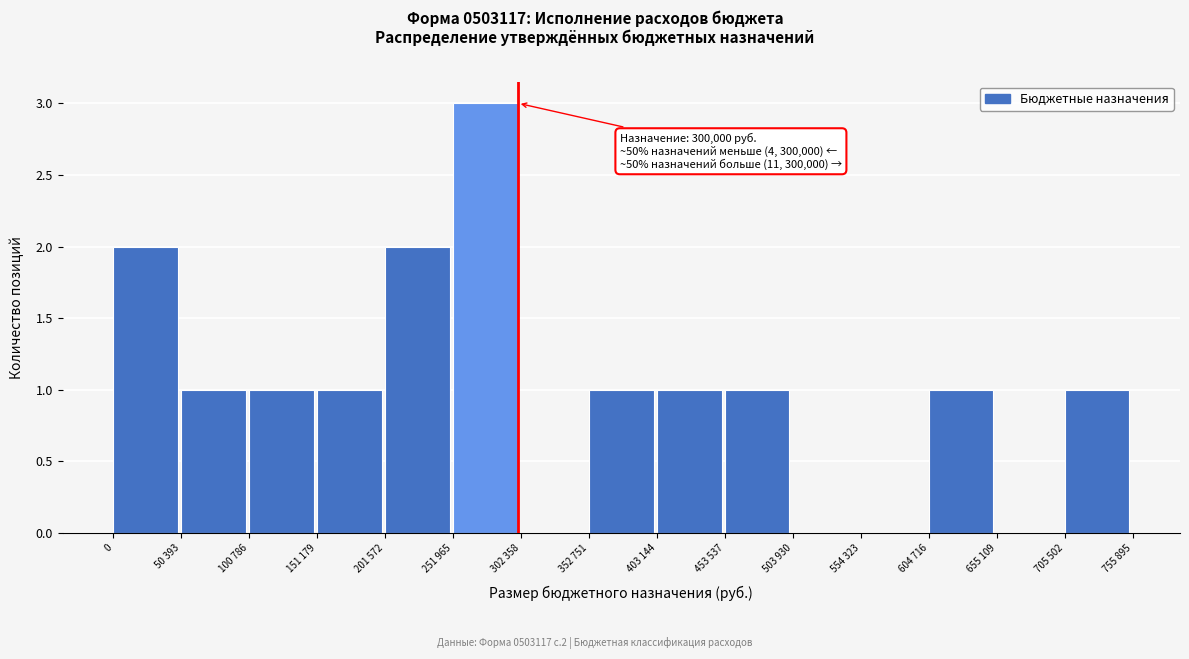

Reading left to right, list all the values displayed in this chart.

0=2	50 393=1	100 786=1	151 179=1	201 572=2	251 965=3	302 358=0	352 751=1	403 144=1	453 537=1	503 930=0	554 323=0	604 716=1	655 109=0	705 502=1